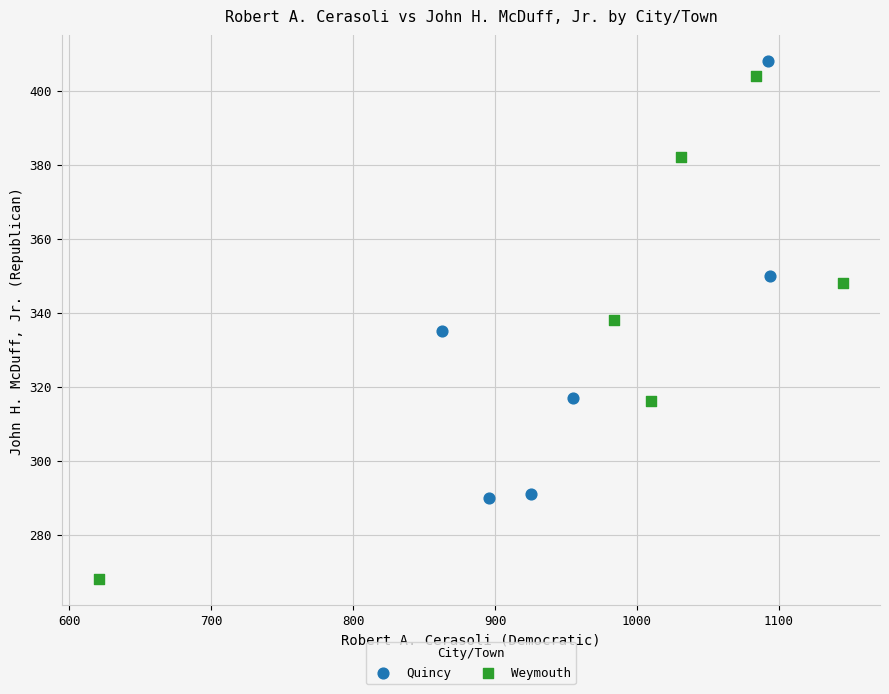

What are all the series names shown in the legend?

Quincy, Weymouth